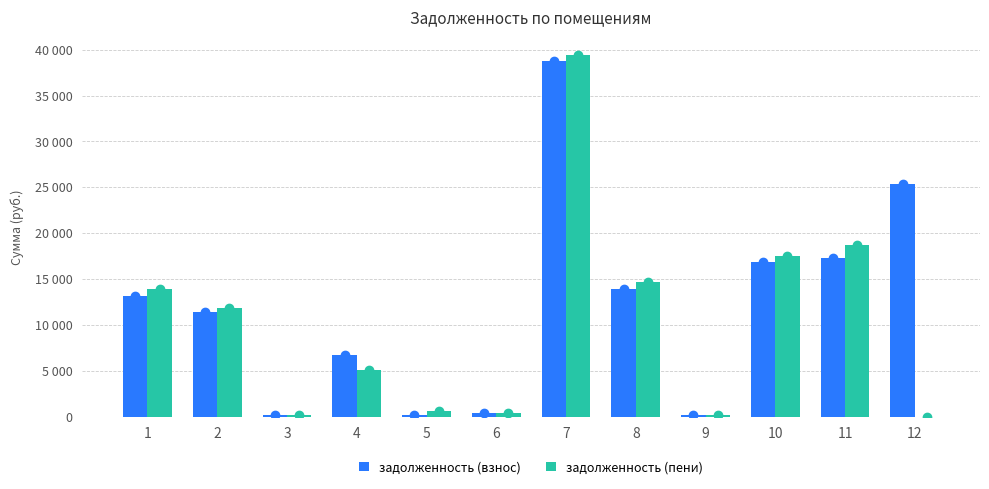

Which category has the highest value in the задолженность (пени) series?

7